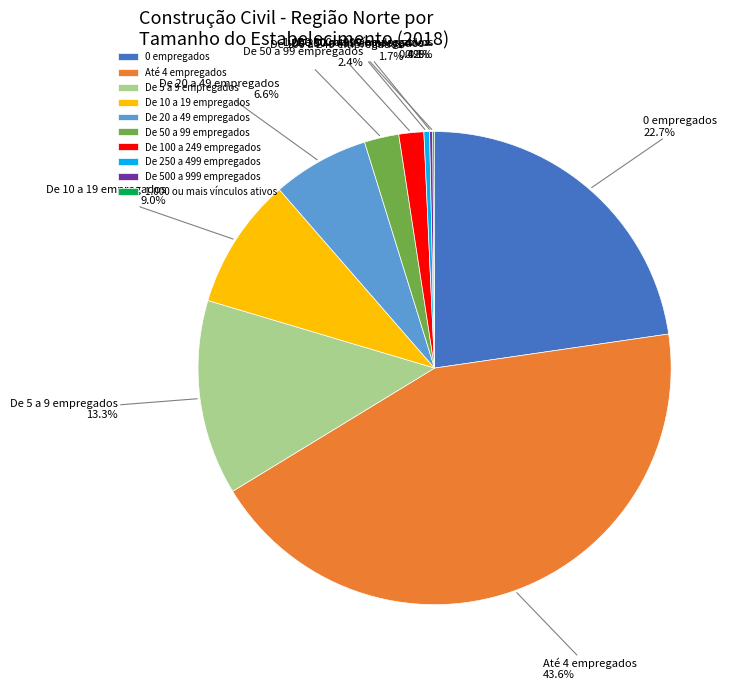

Is it true that De 250 a 499 empregados is 6% of the pie?

False